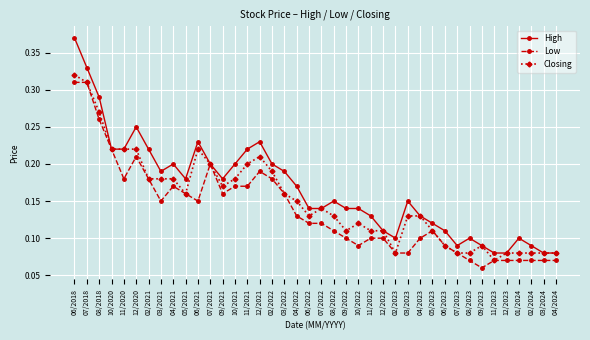

At which category does the chart reach its minimum across all series?

09/2023